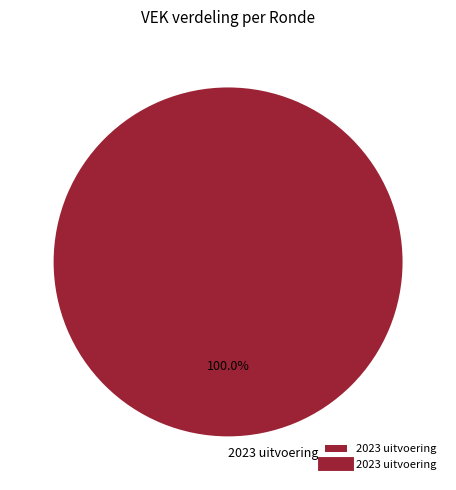

Does 2023 uitvoering represent more than half of the total?

Yes